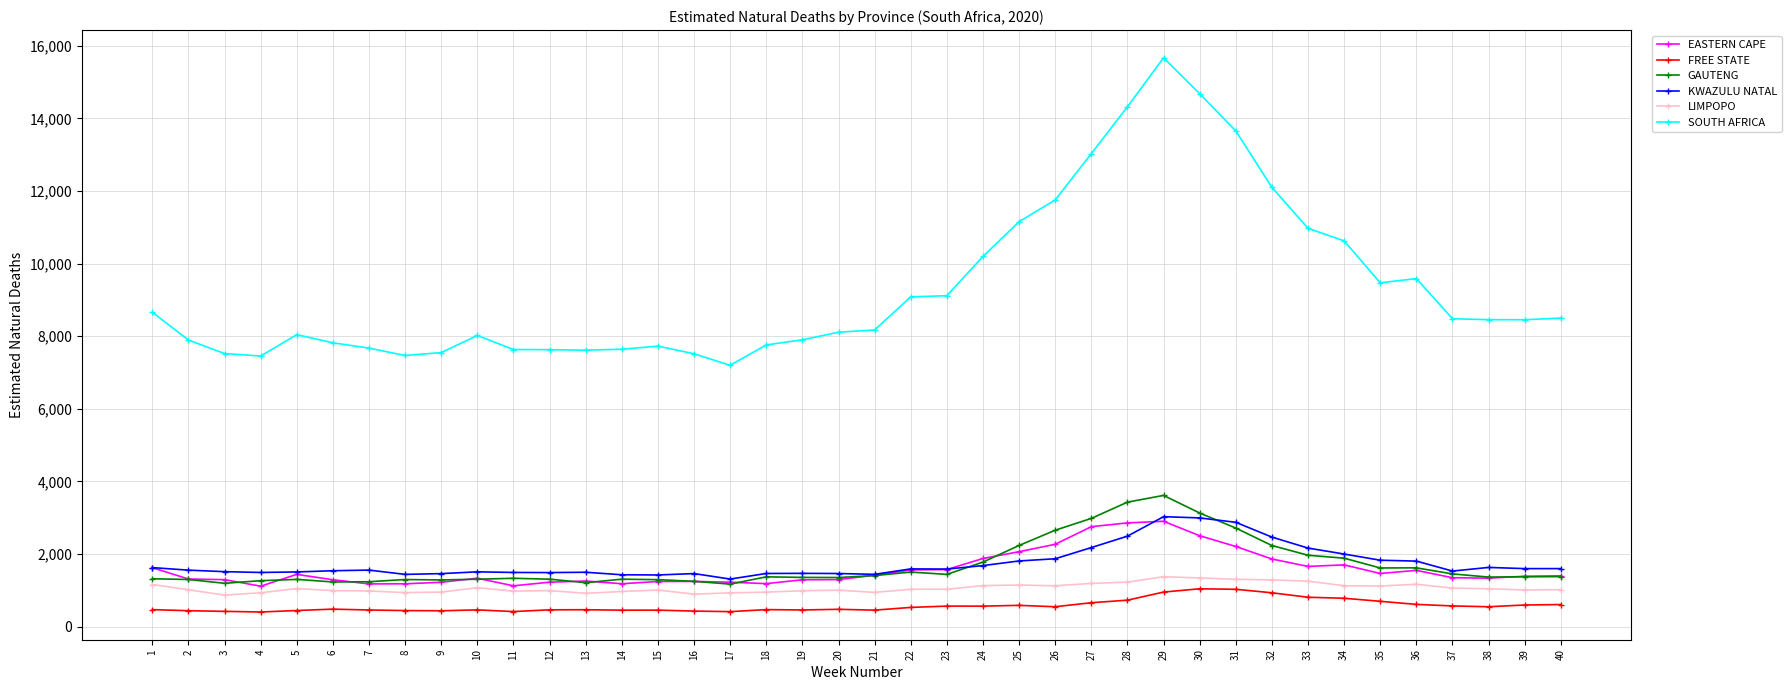

True or false: SOUTH AFRICA has a value of 7901.0 at 19.

True